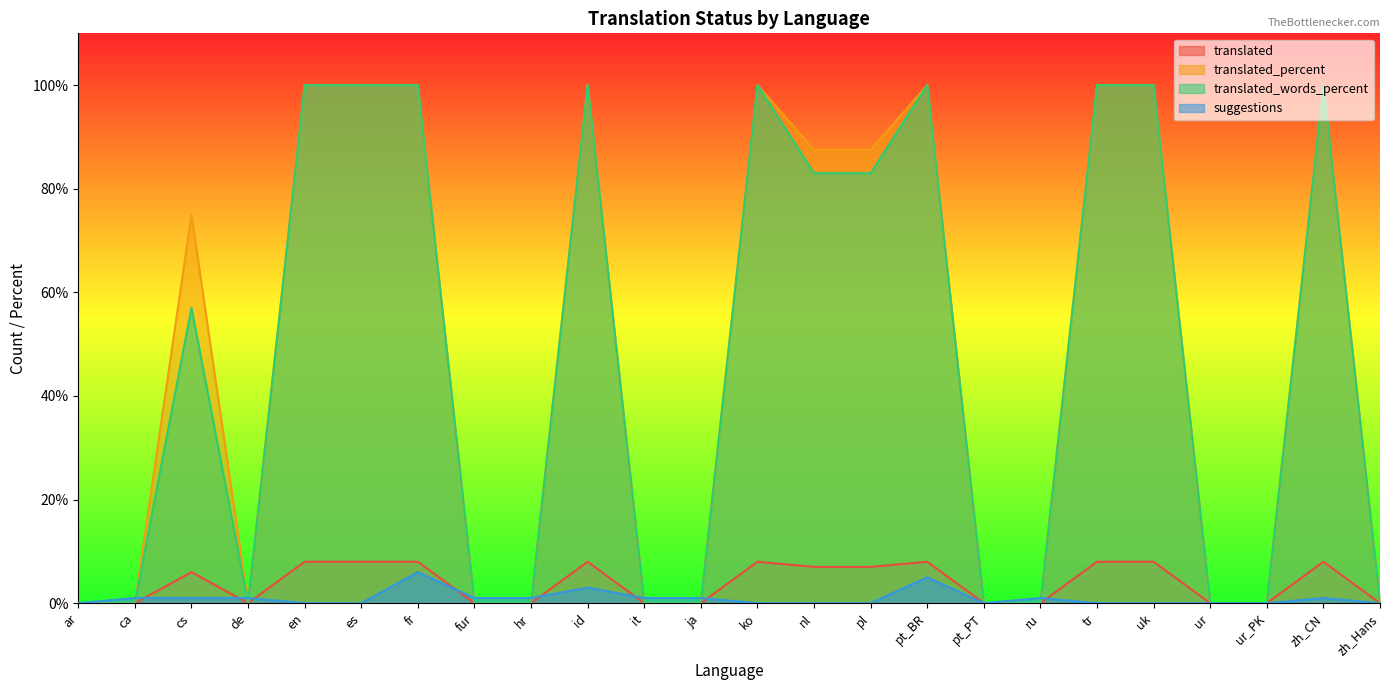

What is the spread (max minus min) of values at zh_CN?

99.0